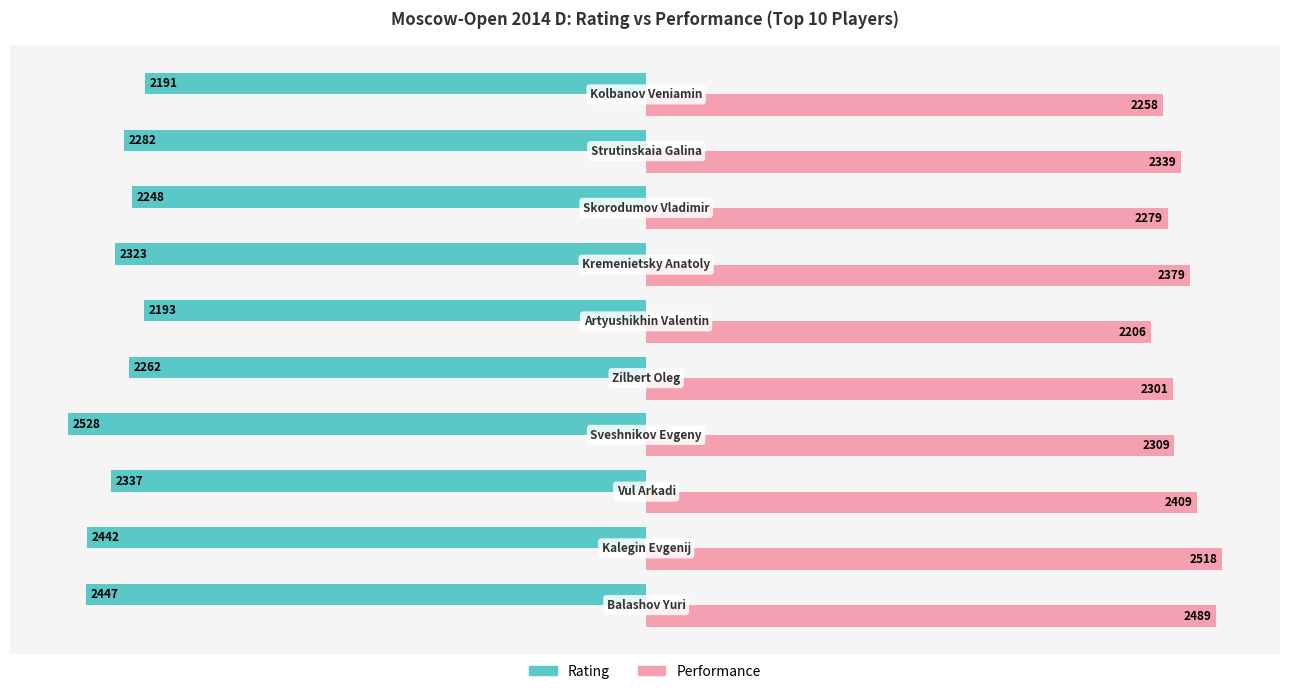

Which series has the largest total across all categories?

Performance